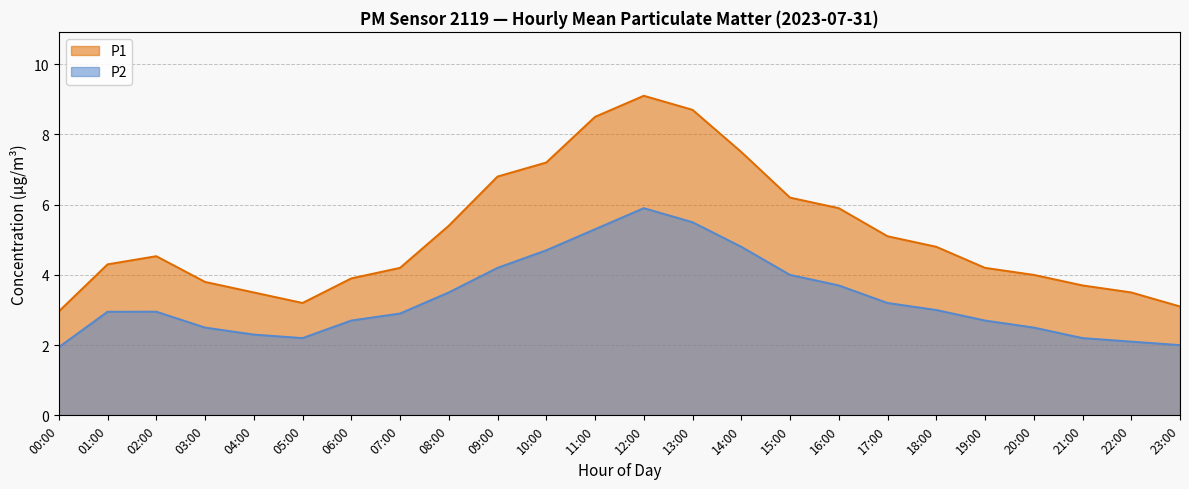

What value does the P1 series have at 15:00?

6.2